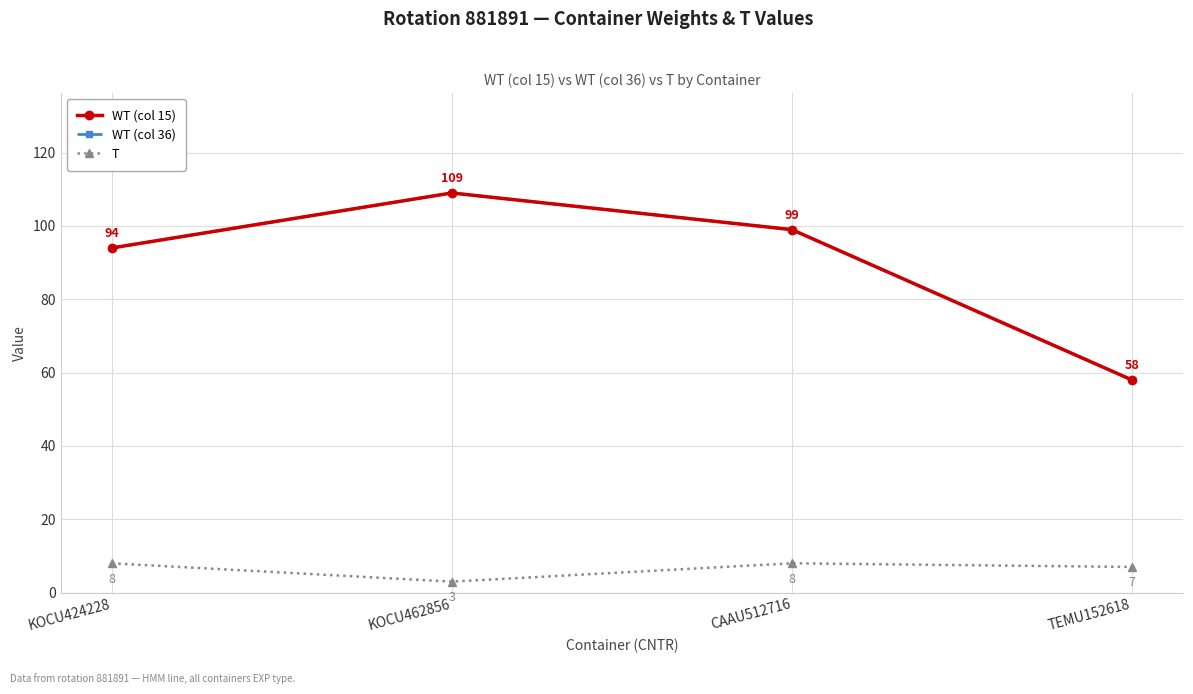

At which category does T reach its first local peak?

CAAU512716